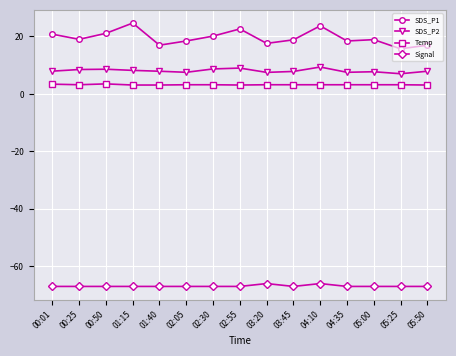

Which series has the largest range (max minus min)?

SDS_P1